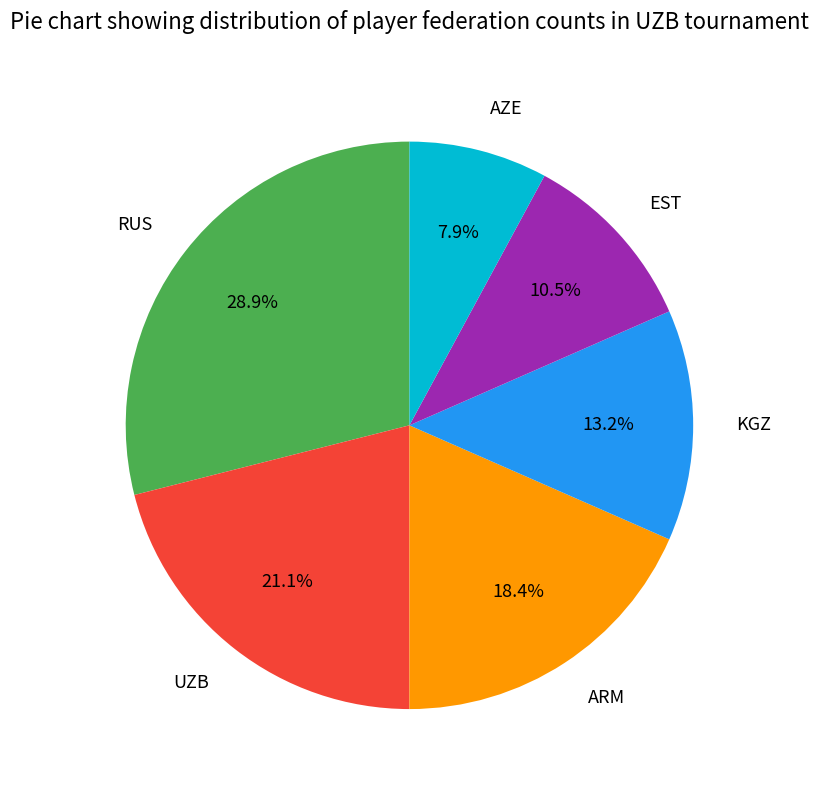

Rank the categories by value from highest to lowest.

RUS, UZB, ARM, KGZ, EST, AZE